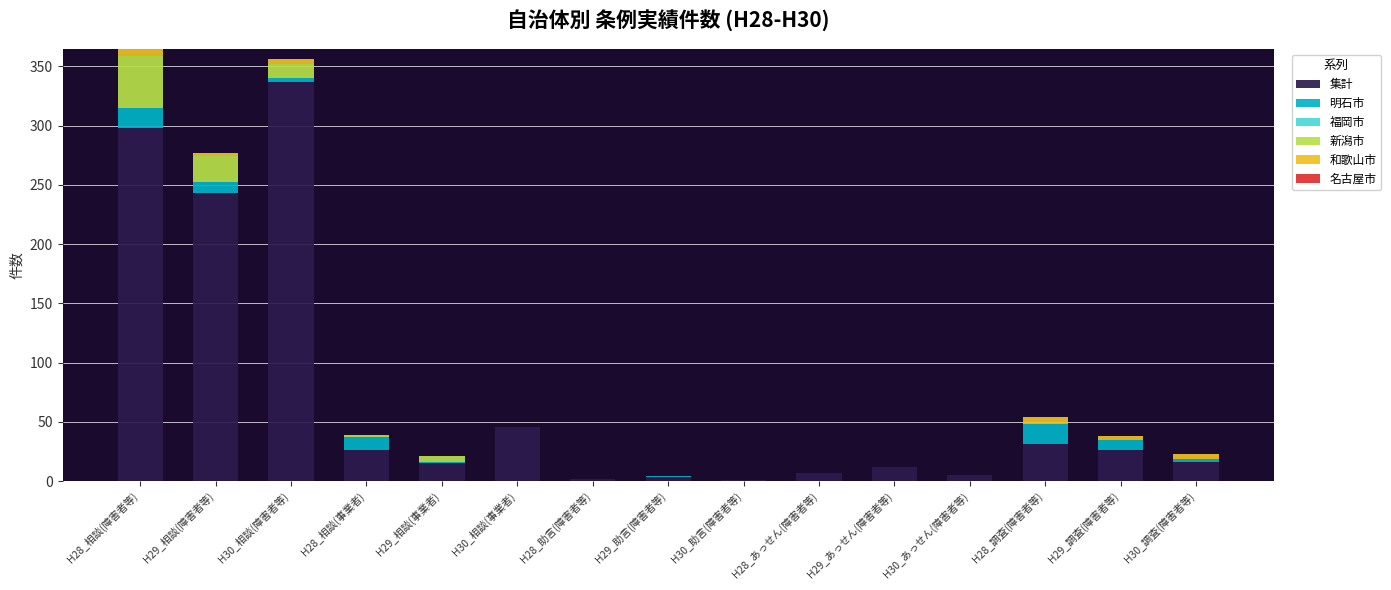

What is the maximum value for 集計?

337